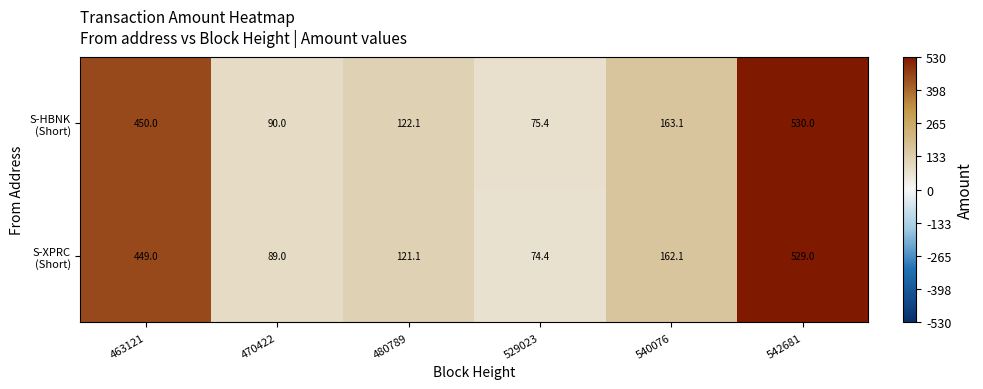

Which category has the lowest value across all series?

529023